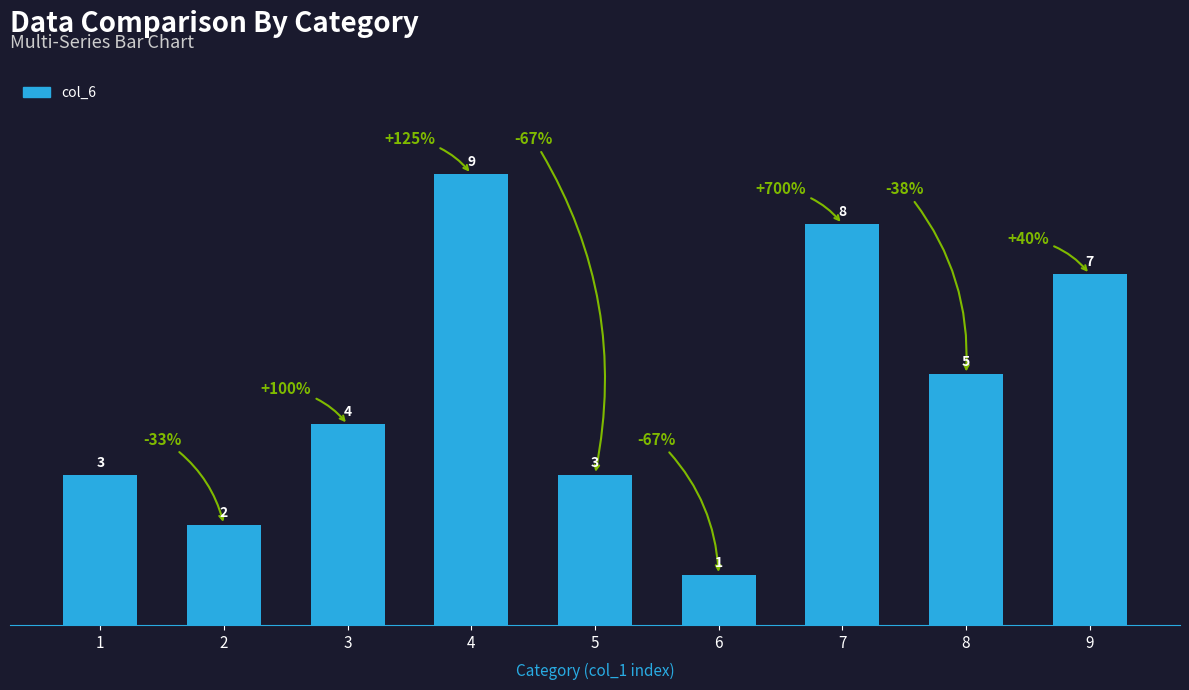

What is the value of the 1st bar from the left?

3